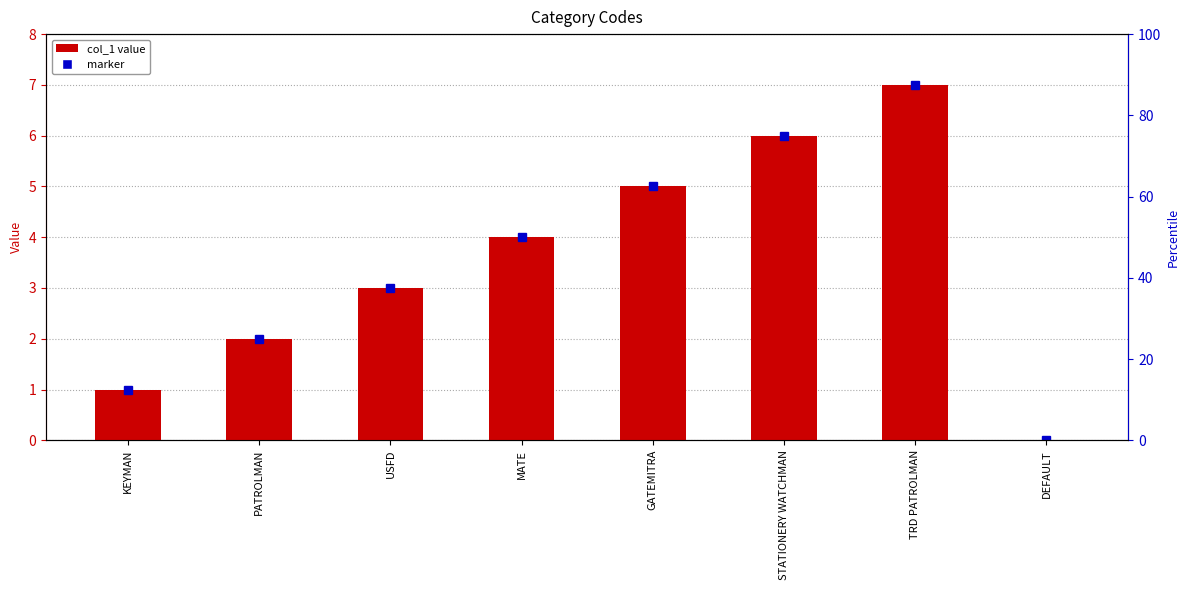

What value does the data have at GATEMITRA?

5